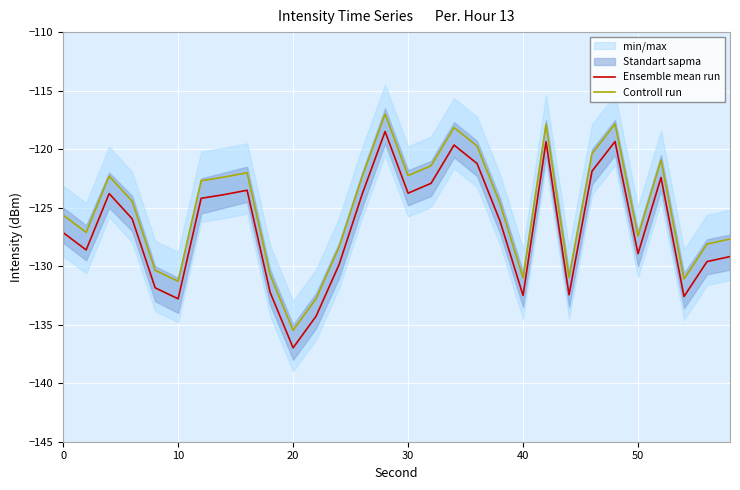

True or false: Ensemble mean run and Controll run intersect in this chart.

False